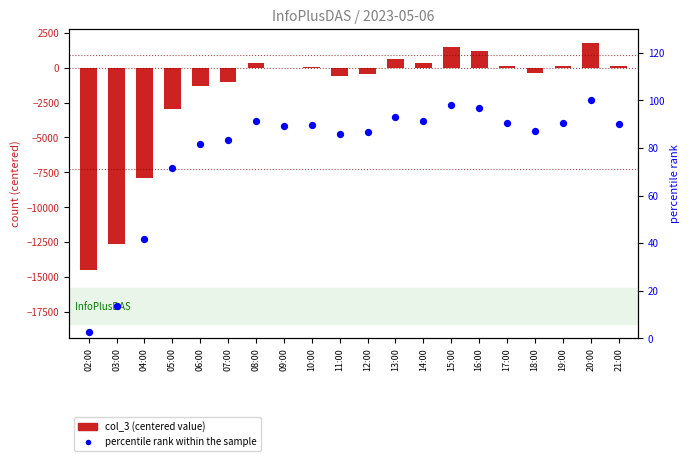

What is the total value across all series at 07:00?

-963.8